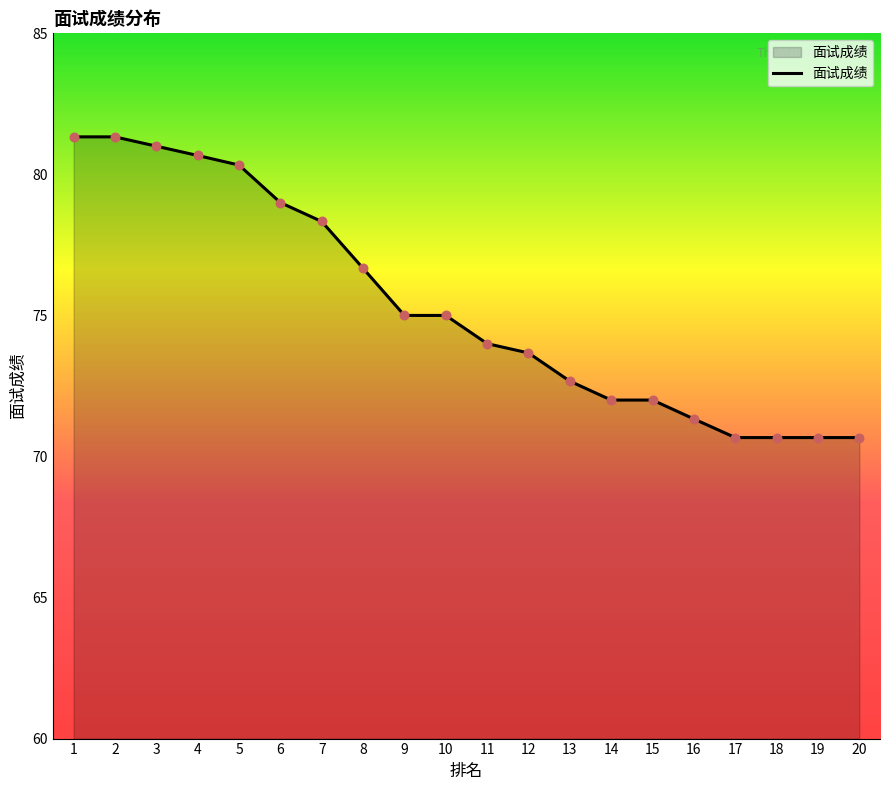

Which has a higher value, 16 or 12?

12